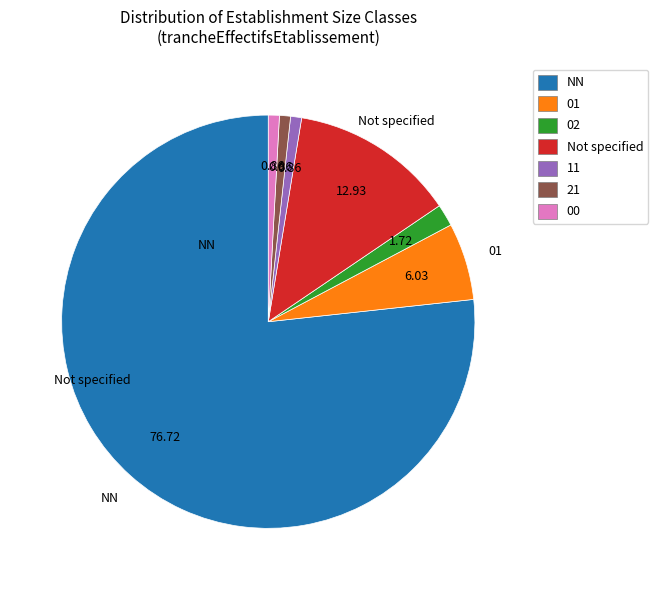

How many slices are in this pie chart?

7